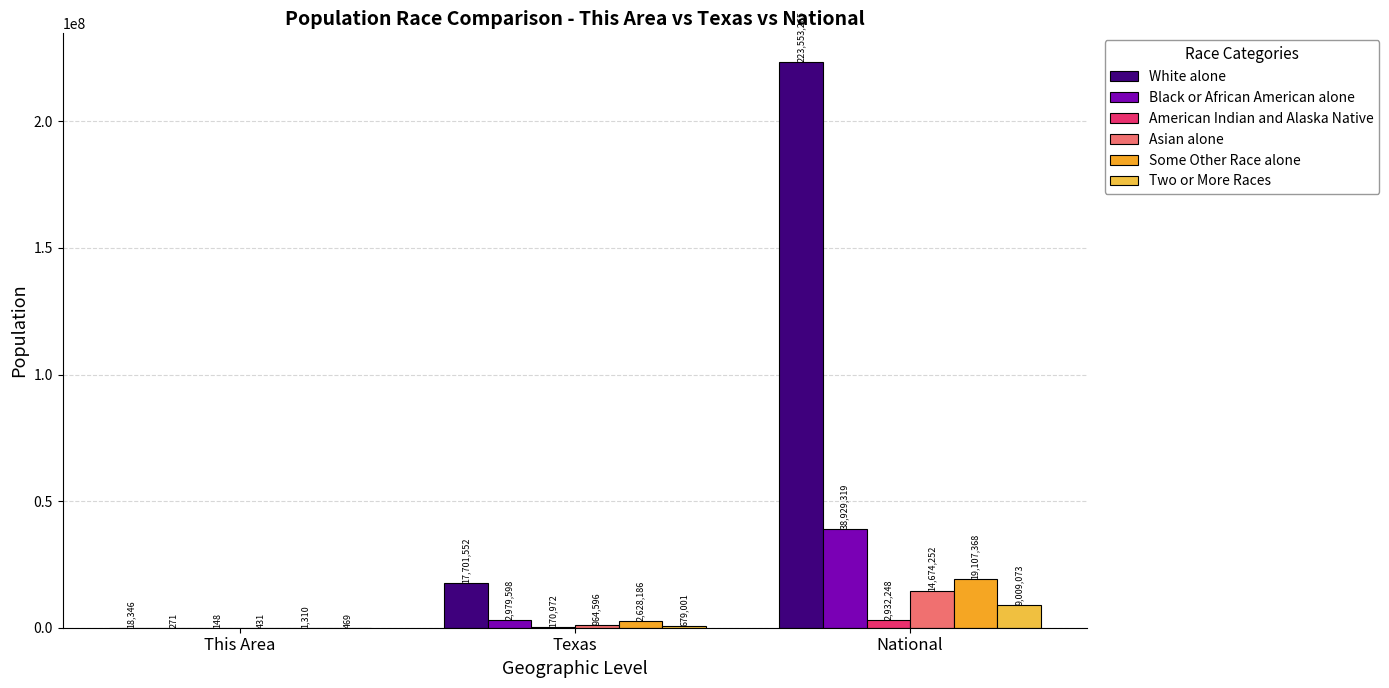

Count the number of categories in the chart.

3